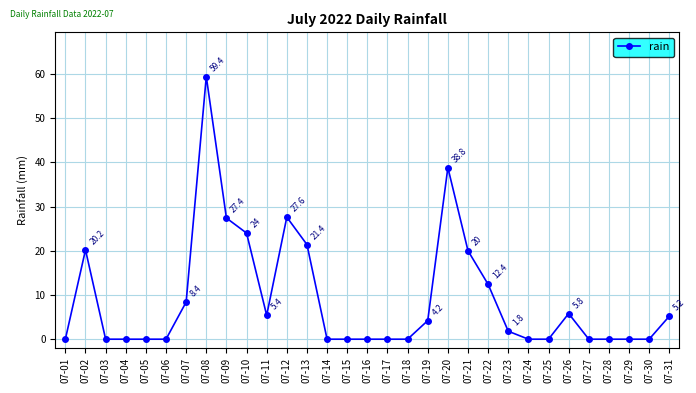

The value at 07-08 is 59.4. True or false?

True